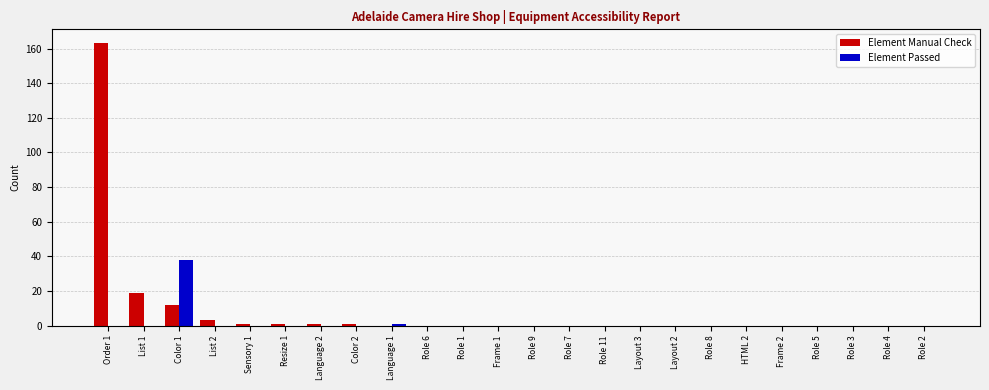

Reading left to right, list all the values displayed in this chart.

Element Manual Check: 163	19	12	3	1	1	1	1	0	0	0	0	0	0	0	0	0	0	0	0	0	0	0	0
Element Passed: 0	0	38	0	0	0	0	0	1	0	0	0	0	0	0	0	0	0	0	0	0	0	0	0